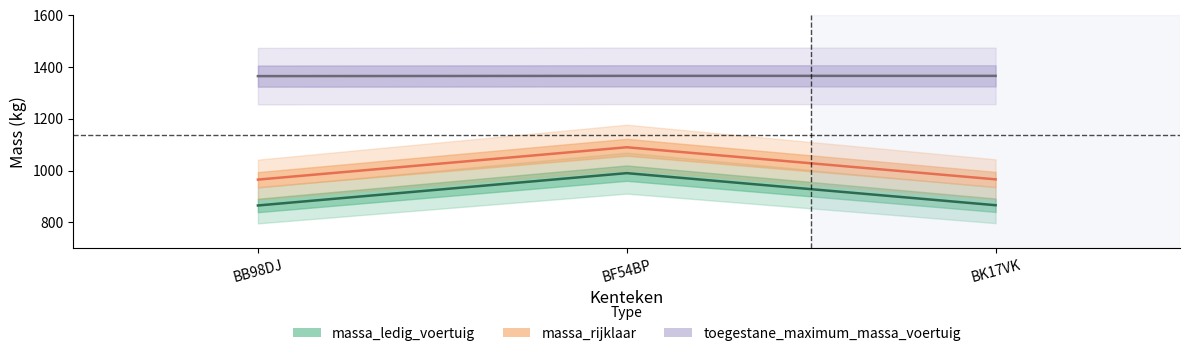

What is the minimum value shown in the chart?

865